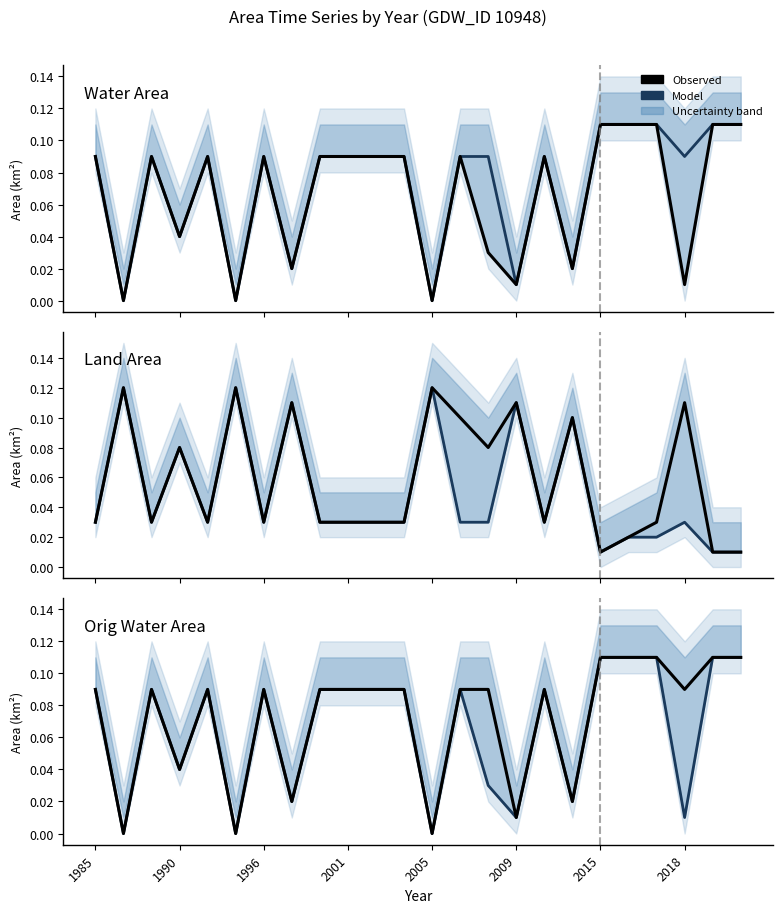

The value of origWaterArea at 1985 is 0.1. True or false?

True